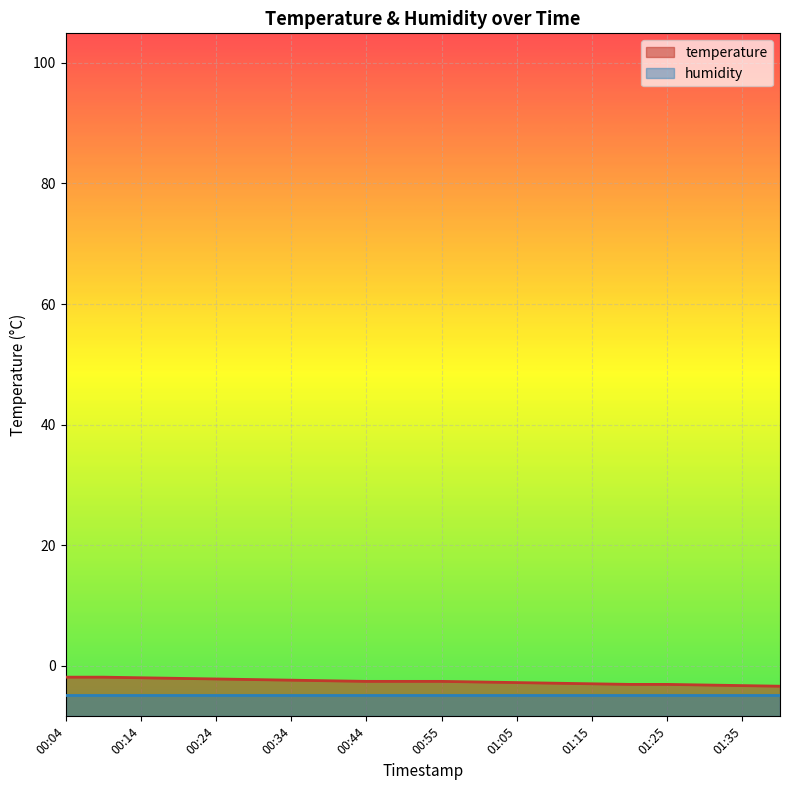

What is the average value?

-2.6